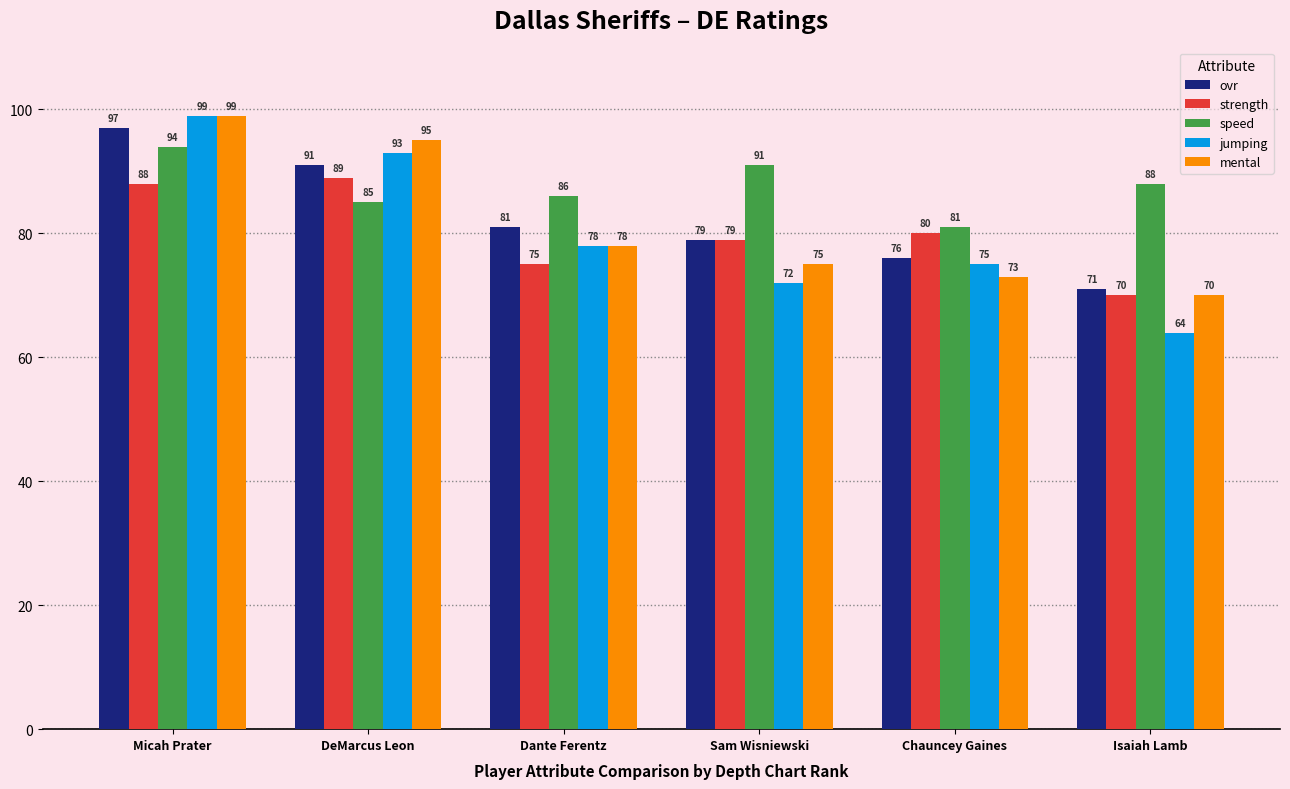

The mental series shows 75 at Sam Wisniewski. True or false?

True